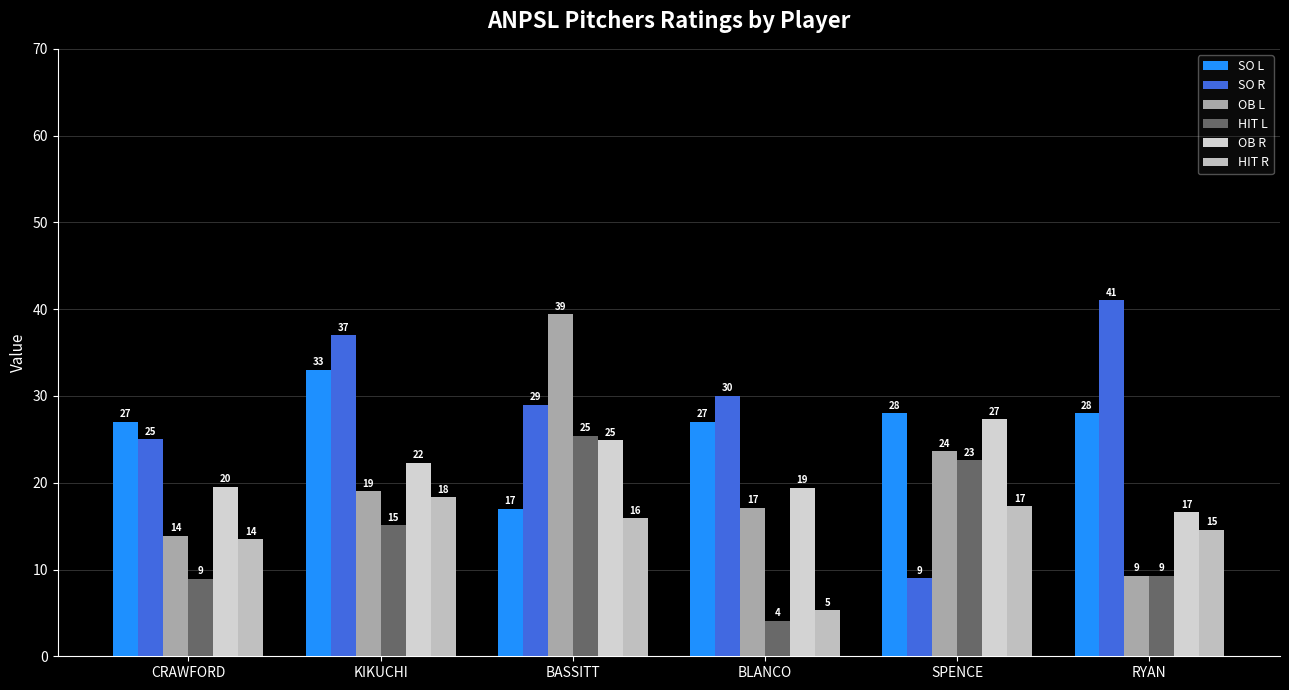

What is the difference between the HIT R values at CRAWFORD and SPENCE?

3.8